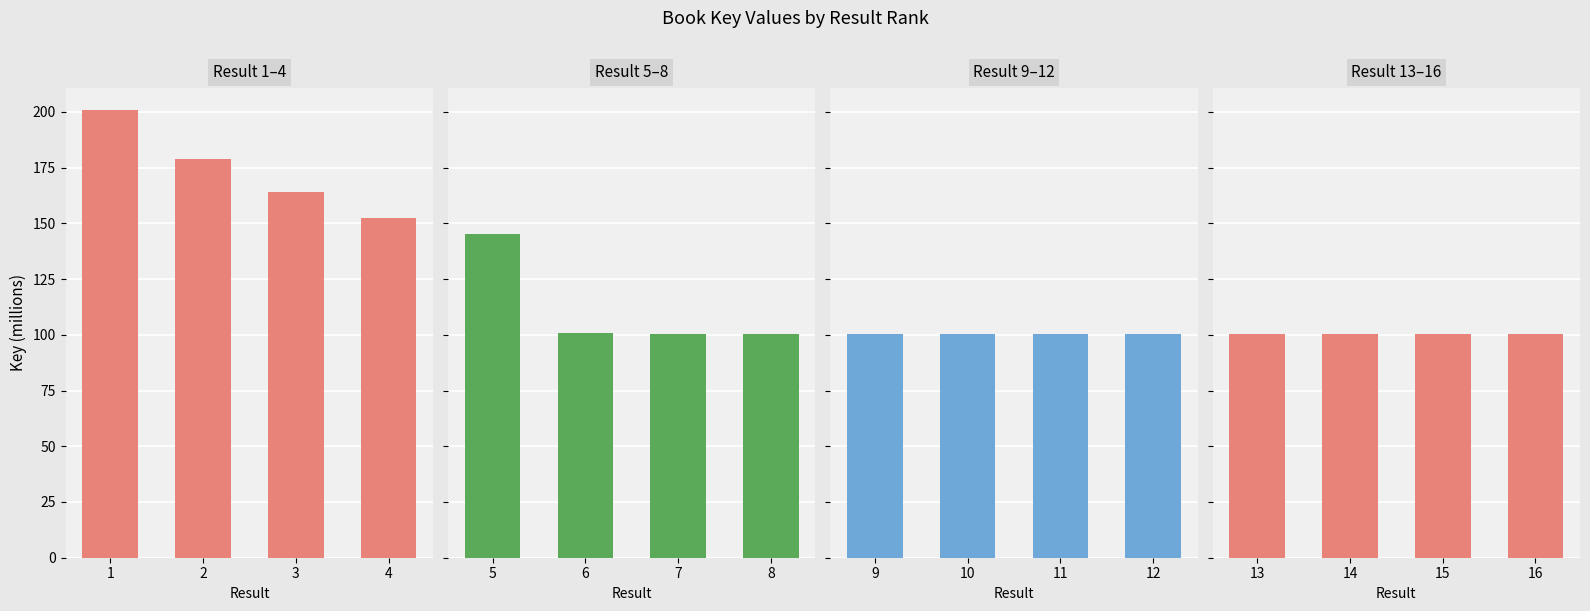

At which category is the sum across all series the highest?

1